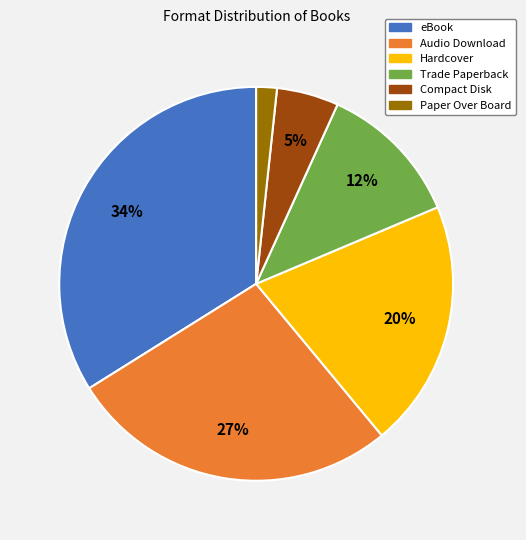

Does any single category account for the majority?

No